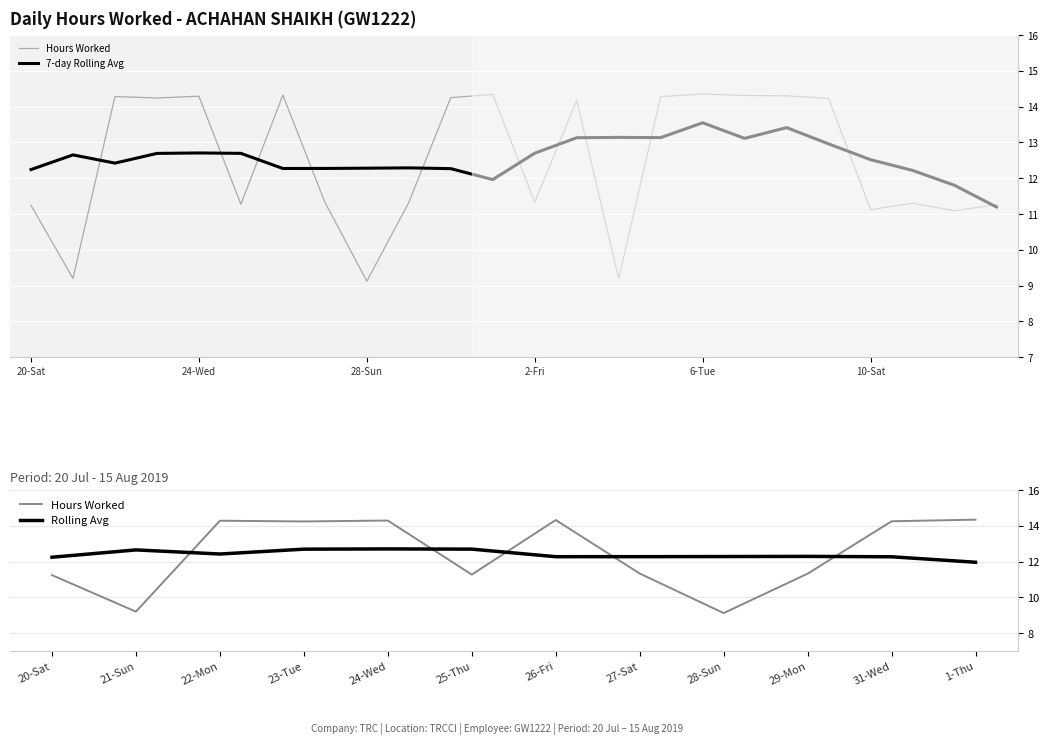

What is the ratio of the value at 5-Mon to the value at 25-Thu?

1.3